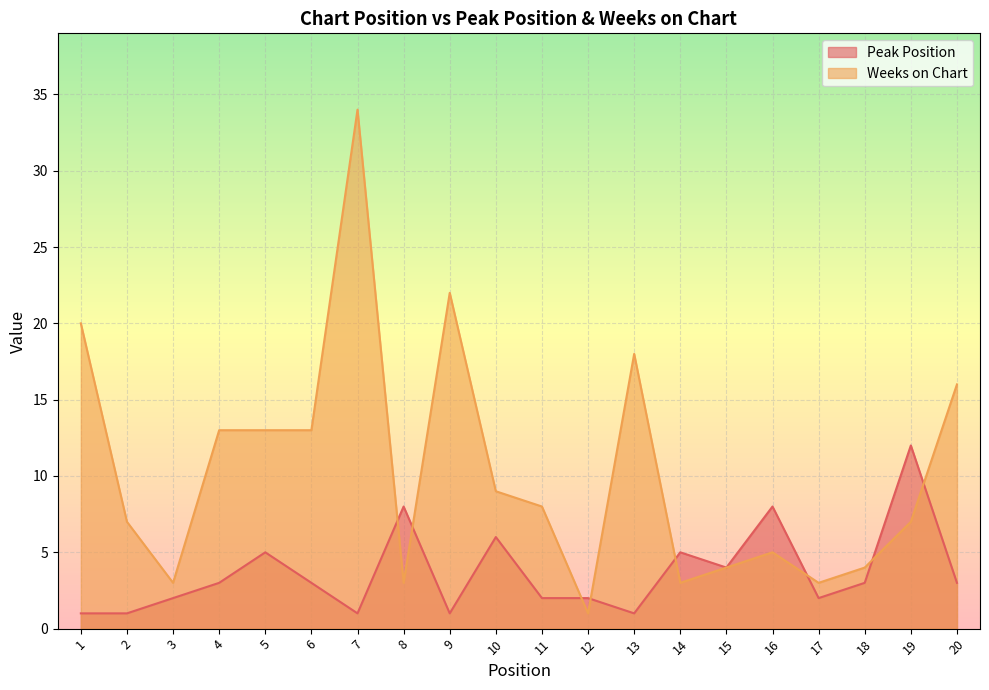

Reading left to right, what are all the values shown in this chart?

Peak Position: 1	1	2	3	5	3	1	8	1	6	2	2	1	5	4	8	2	3	12	3
Weeks on Chart: 20	7	3	13	13	13	34	3	22	9	8	1	18	3	4	5	3	4	7	16